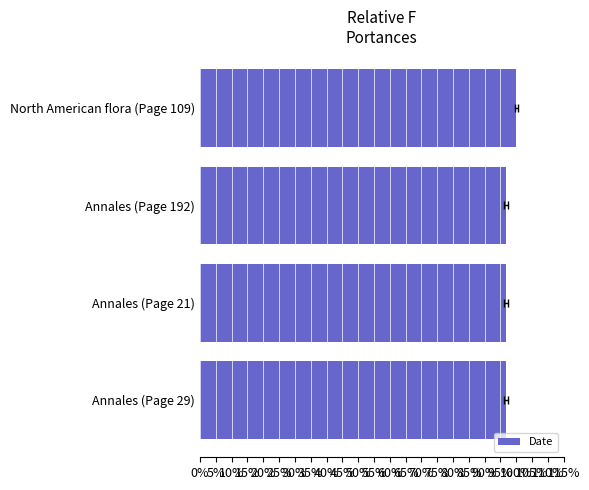

What is the smallest value displayed?

1.0